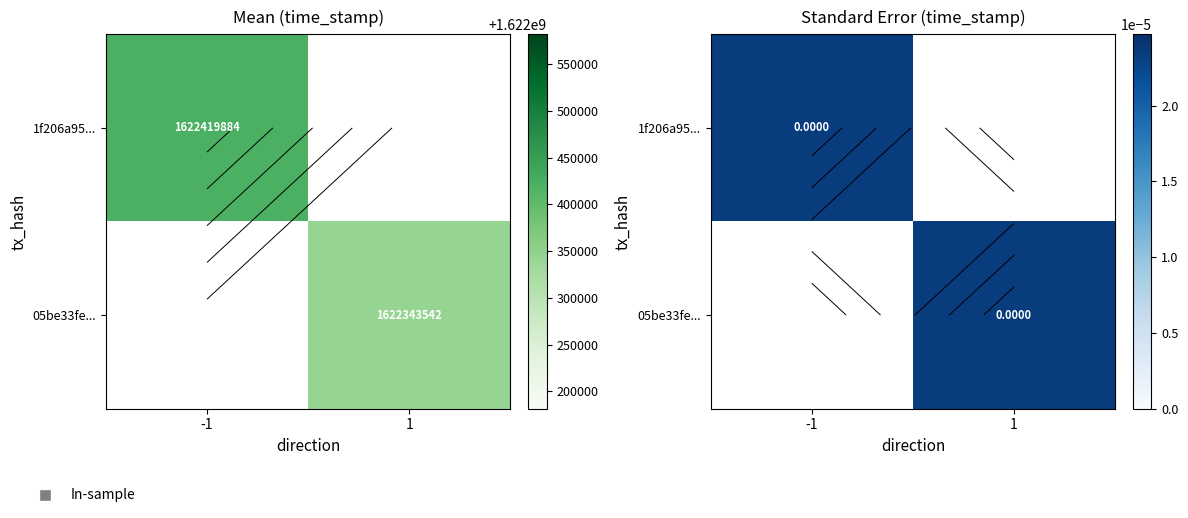

Reading right to left, what are all the values shown in this chart?

1f206a95c30f25515633767d759a2c9fdbc4ce8: 1622419884	-1
05be33fe8570885292d0b10cc121cf193ccff24: 1622343542	1